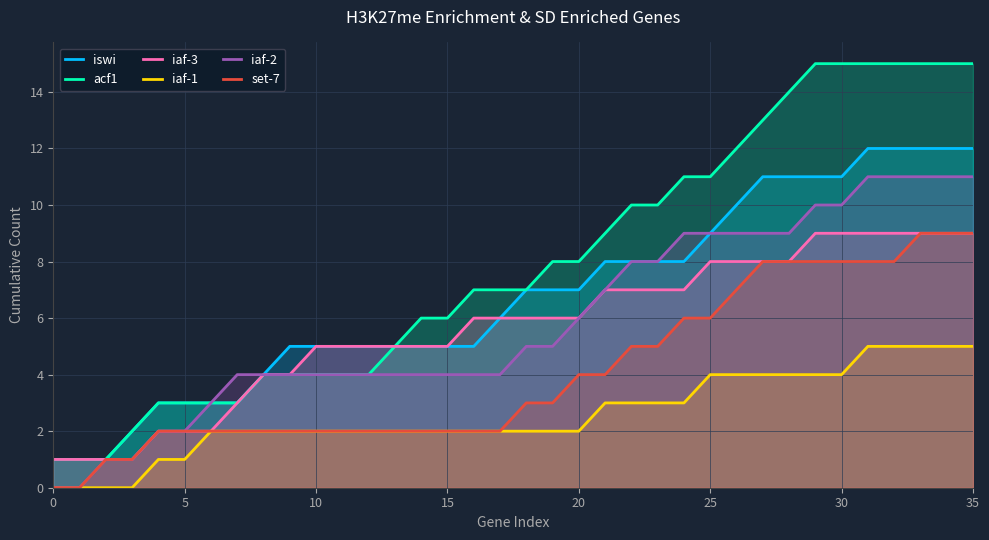

True or false: iaf-1 has more than 0 interior local peaks.

False